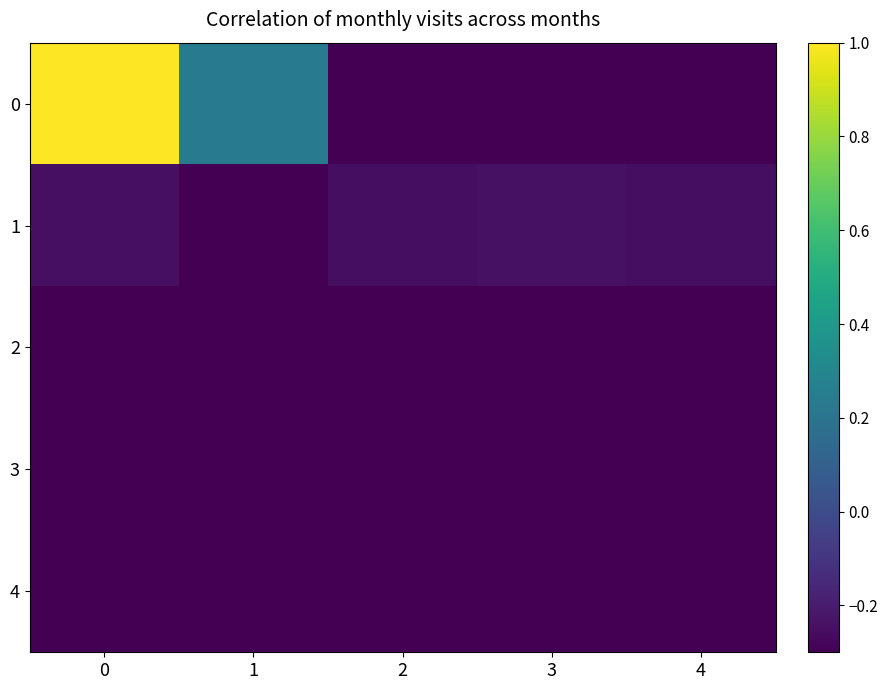

Reading left to right, transcribe all the data shown in this chart.

0: 0=1.0	1=0.2	2=-0.3	3=-0.3	4=-0.3
1: 0=-0.2	1=-0.3	2=-0.3	3=-0.2	4=-0.2
2: 0=-0.3	1=-0.3	2=-0.3	3=-0.3	4=-0.3
3: 0=-0.3	1=-0.3	2=-0.3	3=-0.3	4=-0.3
4: 0=-0.3	1=-0.3	2=-0.3	3=-0.3	4=-0.3